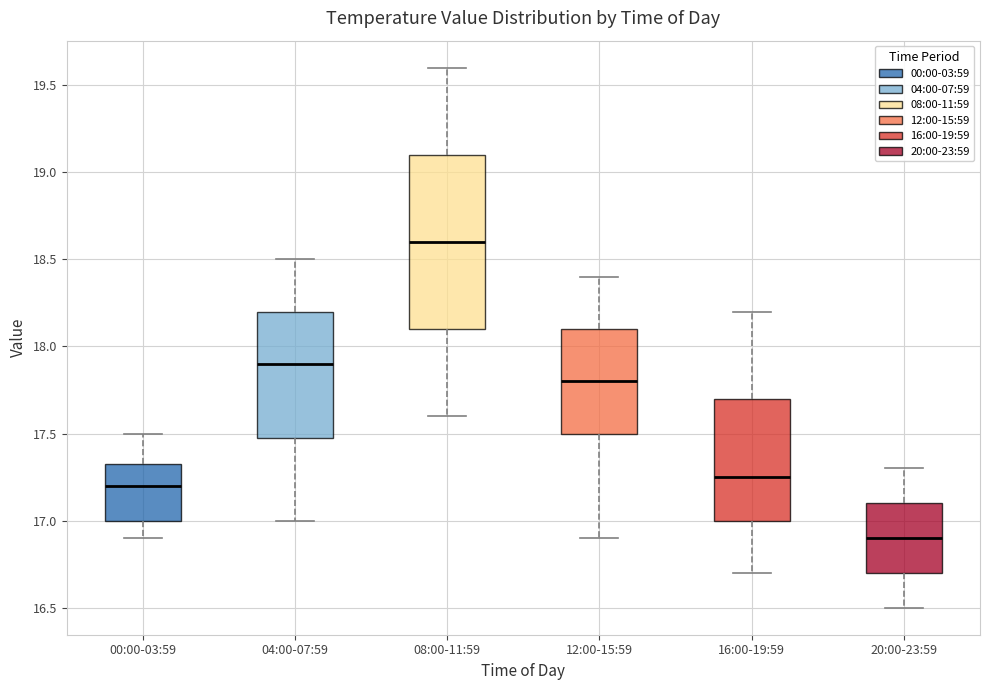

Comparing the boxes themselves (not the whiskers), which one is the tallest?

08:00-11:59